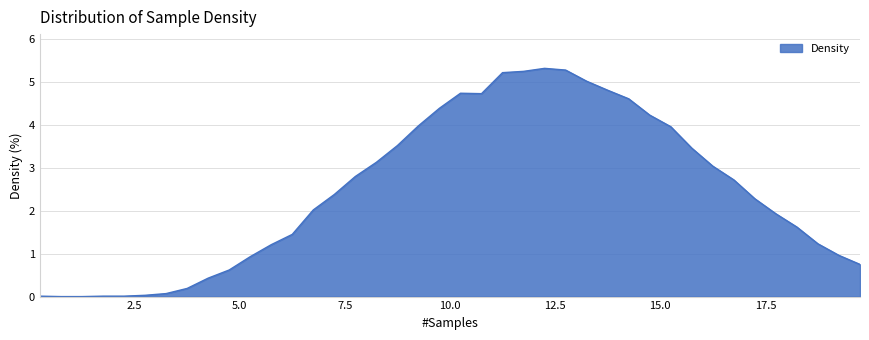

What is the maximum value shown in the chart?

5.3